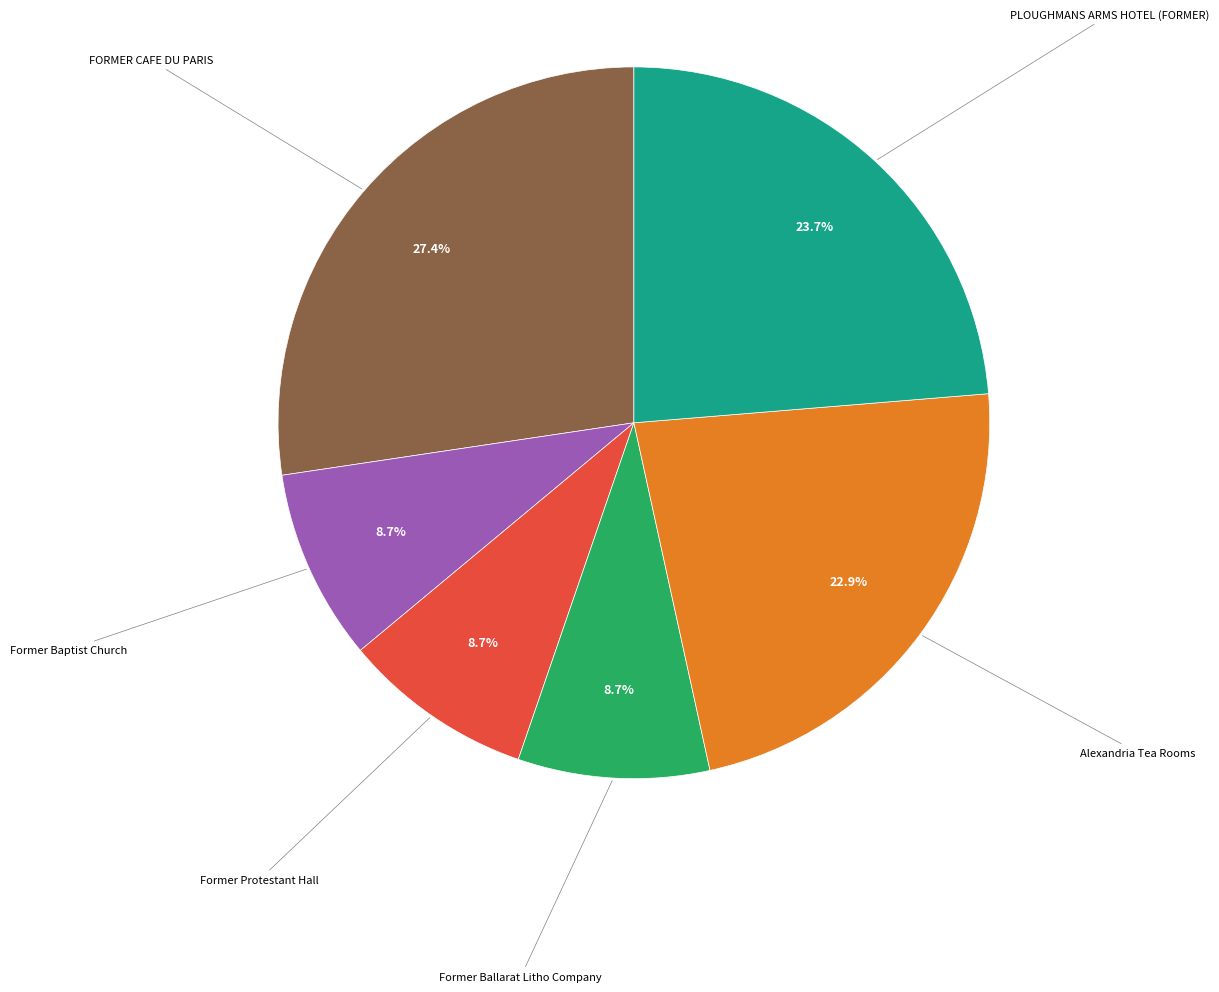

Does any single category account for the majority?

No